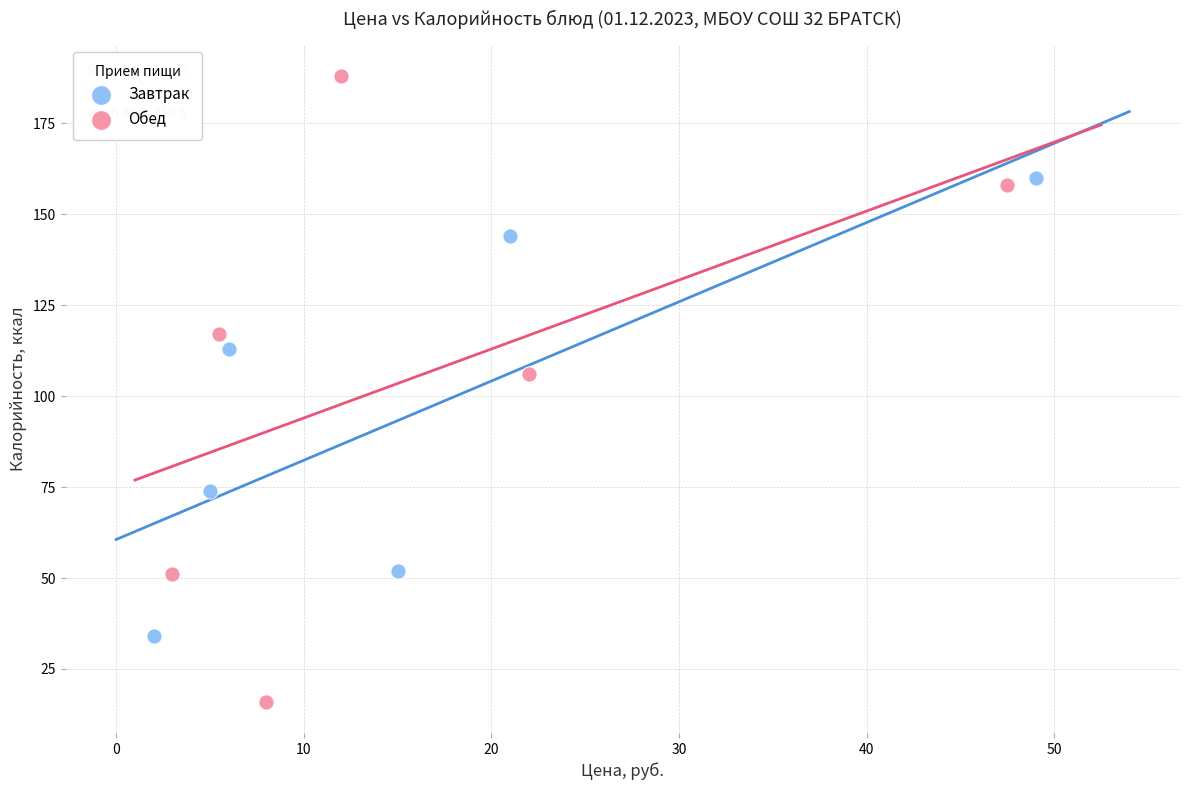

Which series has the largest Y range (max minus min)?

Обед